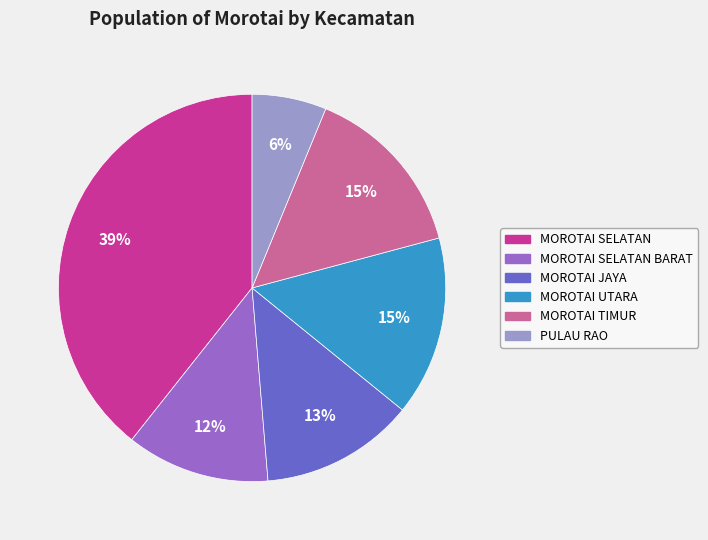

To the nearest percent, what is the difference between the largest and smallest slice percentages?

33%